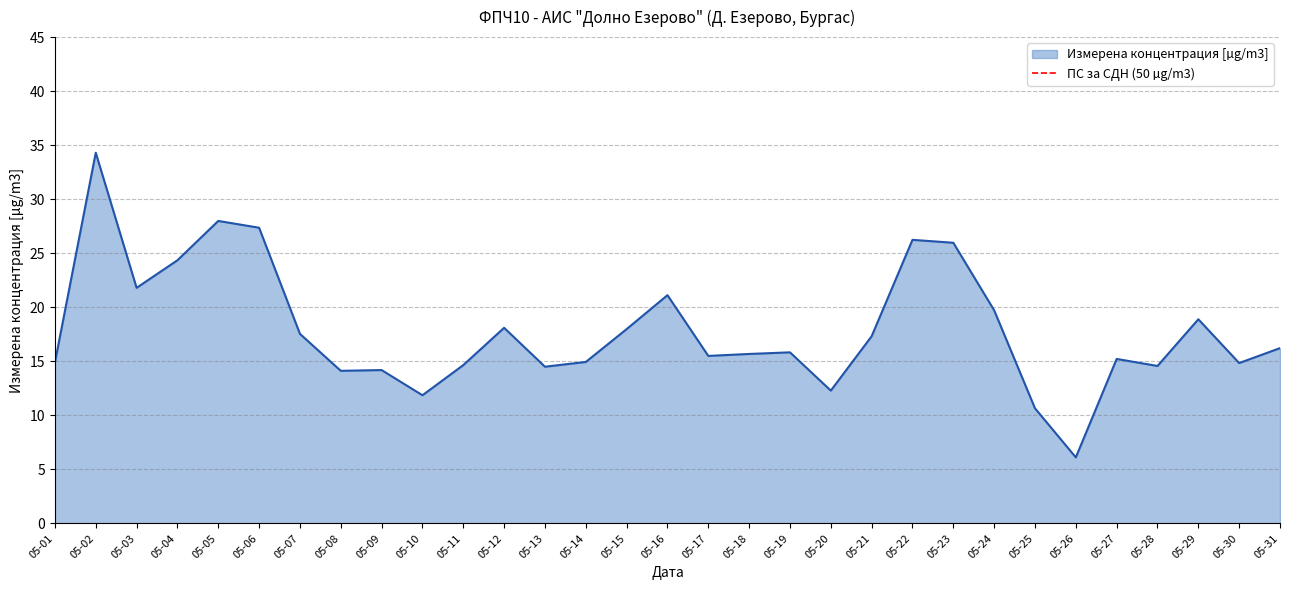

The value of Измерена концентрация [µg/m3] at 05-19 is 23.3. True or false?

False